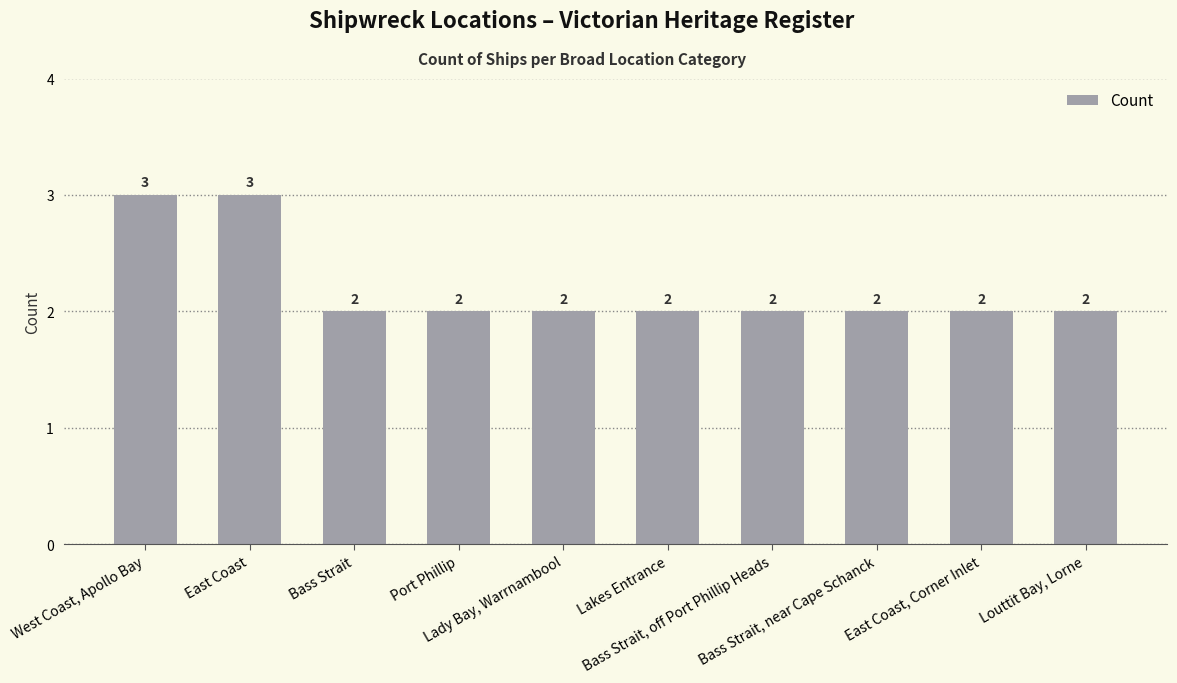

Are the bars grouped side by side (vs. stacked)?

No